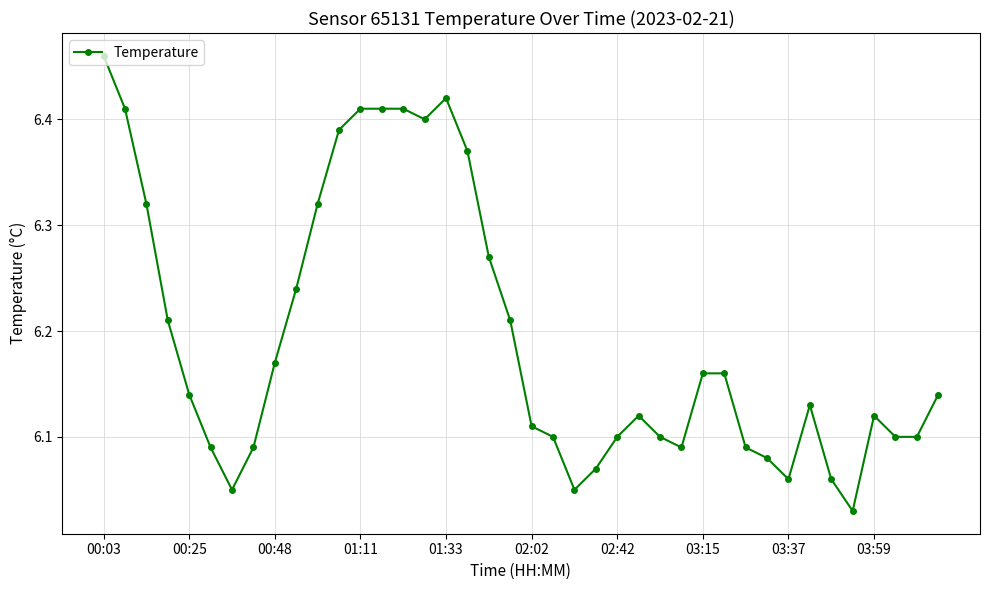

True or false: the data has more than 1 interior local peaks.

True